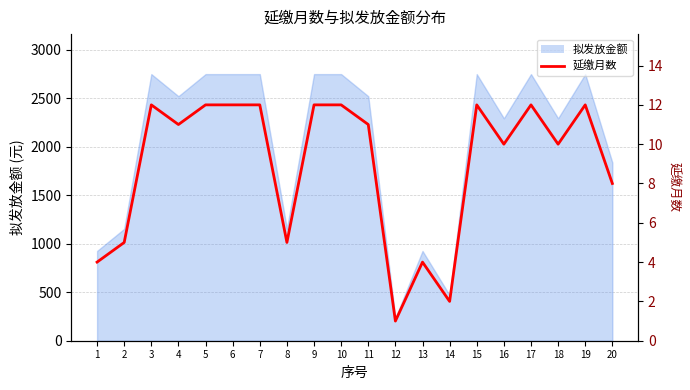

Which has a higher value, 6 or 18?

6